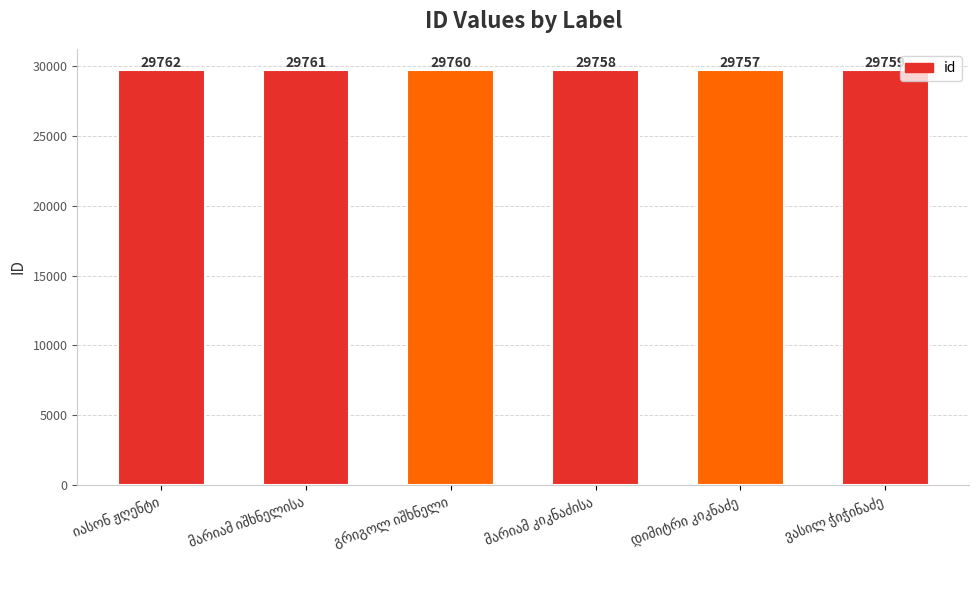

Does the chart contain any negative values?

No